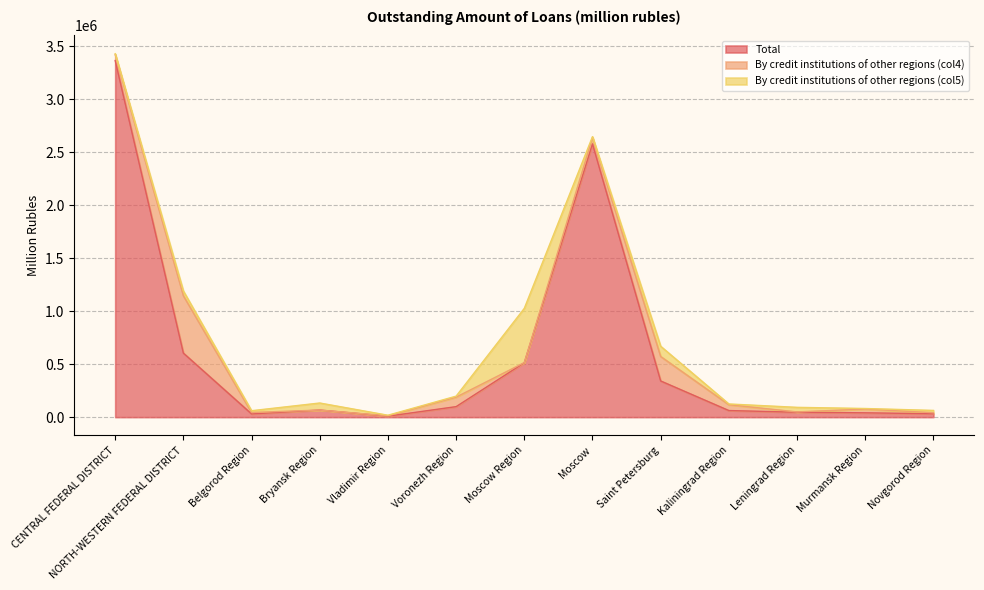

What is the label of the 13th point from the left?

Novgorod Region